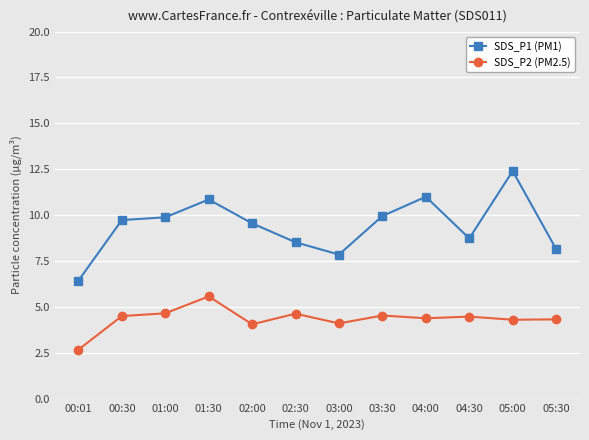

At which label does SDS_P1 (PM1) first exceed 9?

00:30